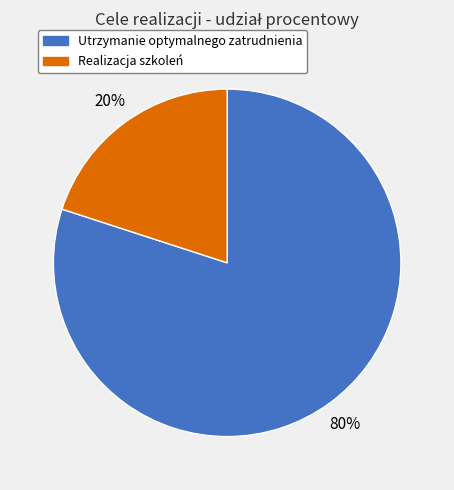

To the nearest percent, what is the average slice percentage?

50%